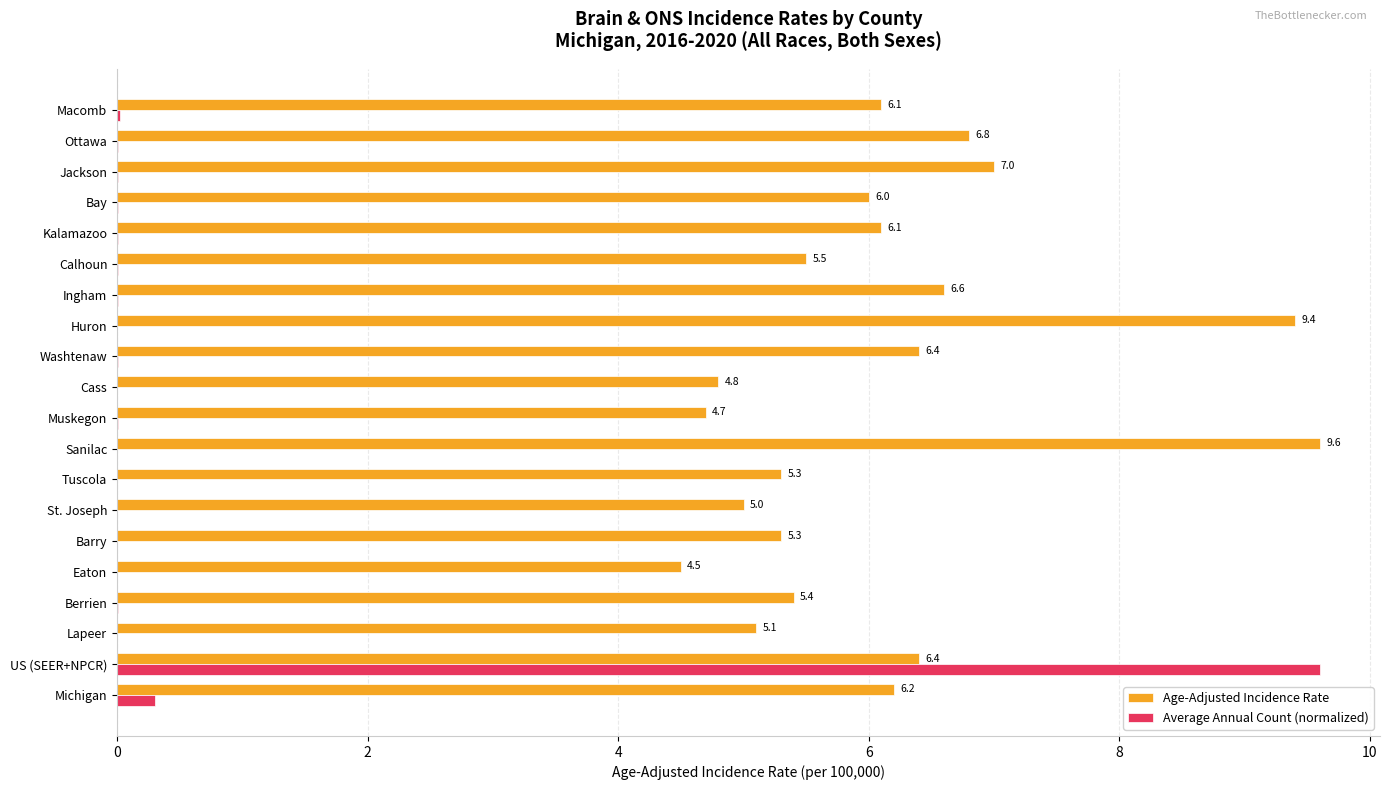

What is the highest value of the Age-Adjusted Incidence Rate series?

9.6